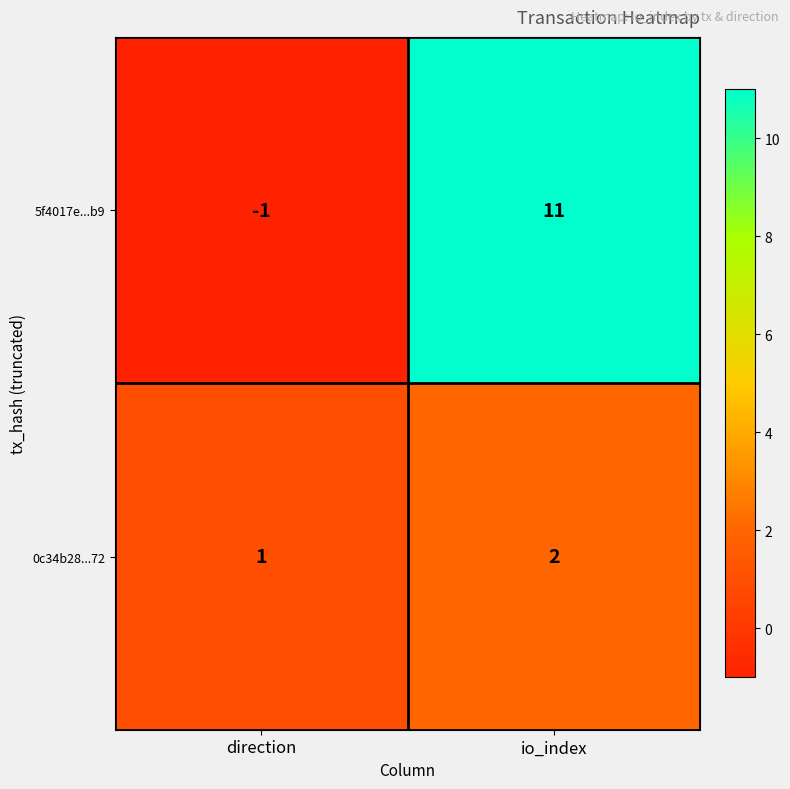

Reading left to right, transcribe all the data shown in this chart.

5f4017e...b9: -1	11
0c34b28...72: 1	2